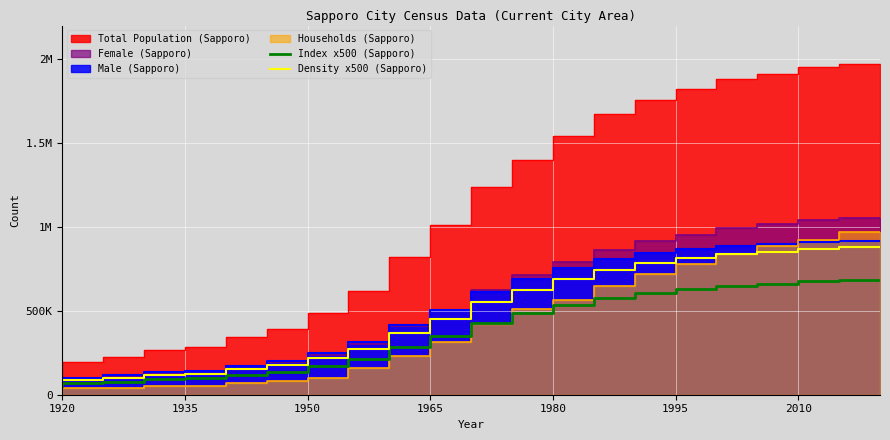

Is the value of Index x500 (Sapporo) at 10 greater than the value of Density x500 (Sapporo) at 1920?

Yes